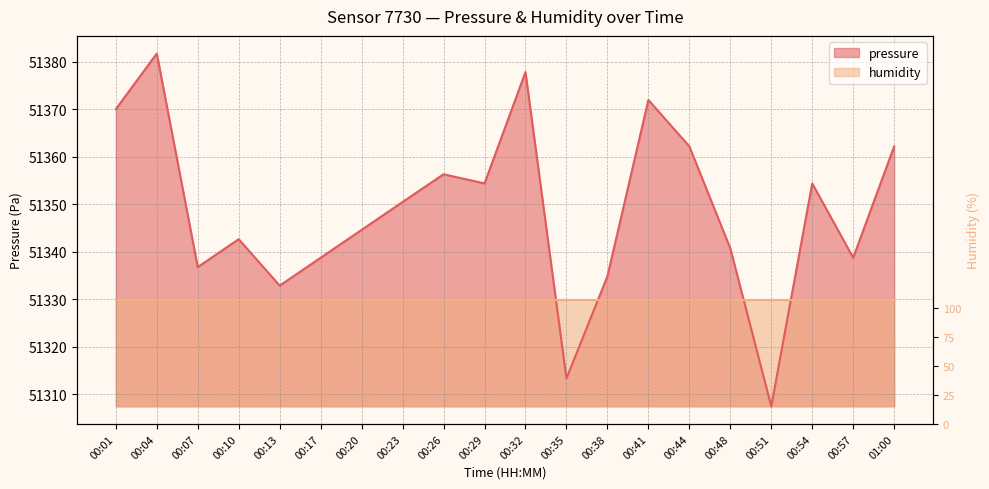

How many points are higher than both their immediate neighbors (excluding endpoints)?

6